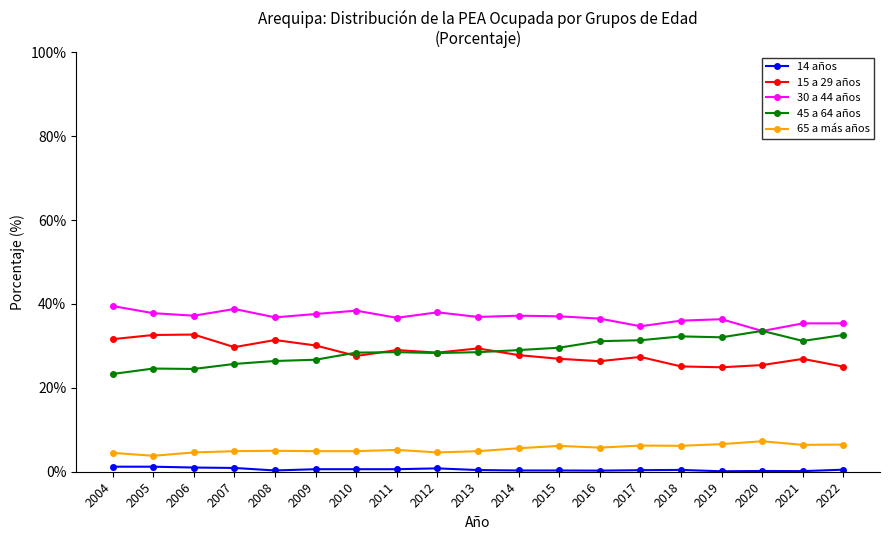

The 45 a 64 años series shows 23.3 at 2004. True or false?

True